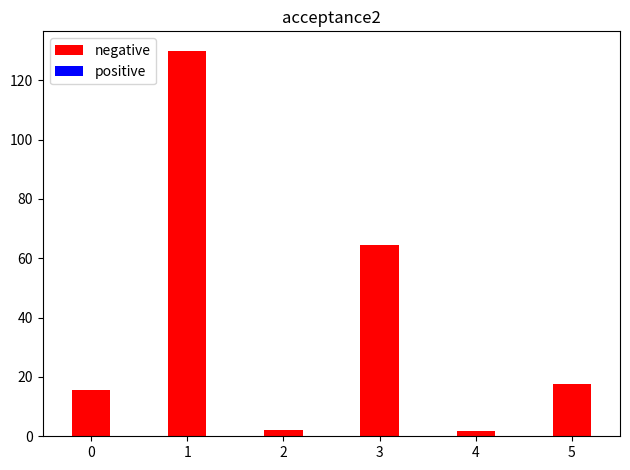

List the series in order of their peak value, highest first.

negative, positive